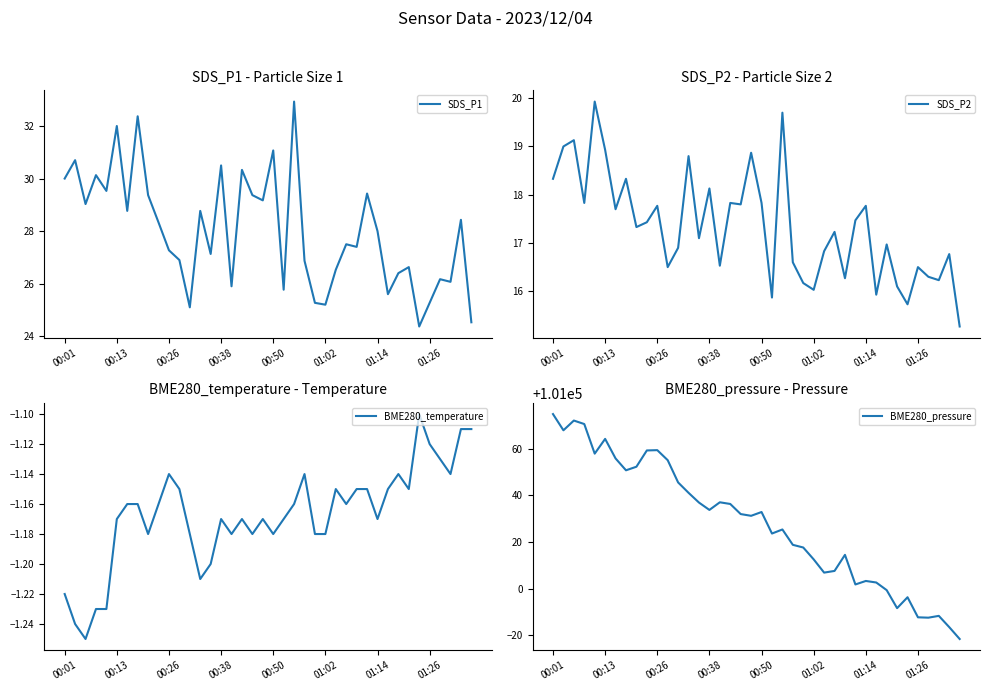

The SDS_P1 series shows 27.3 at 00:26. True or false?

True